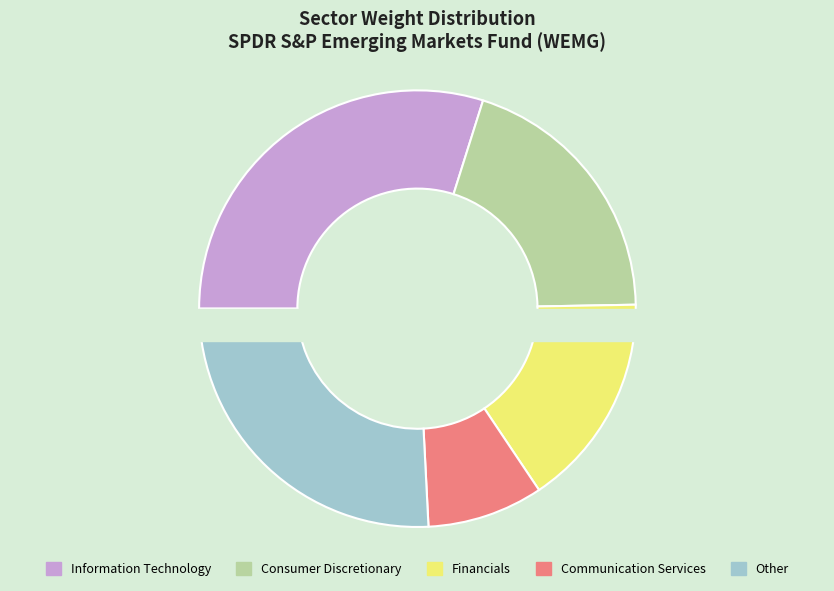

Is Hong Kong the majority of the pie?

No